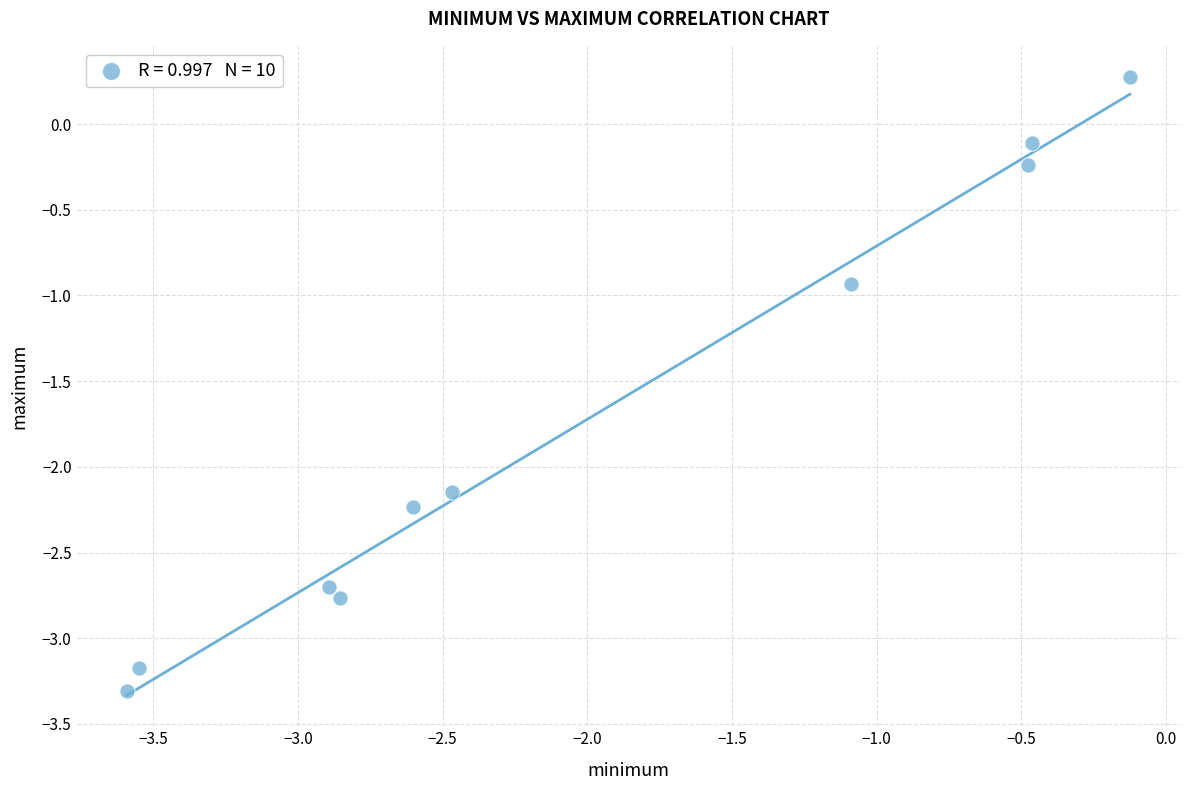

What Y value in the scatter plot is closest to -1?

-0.9